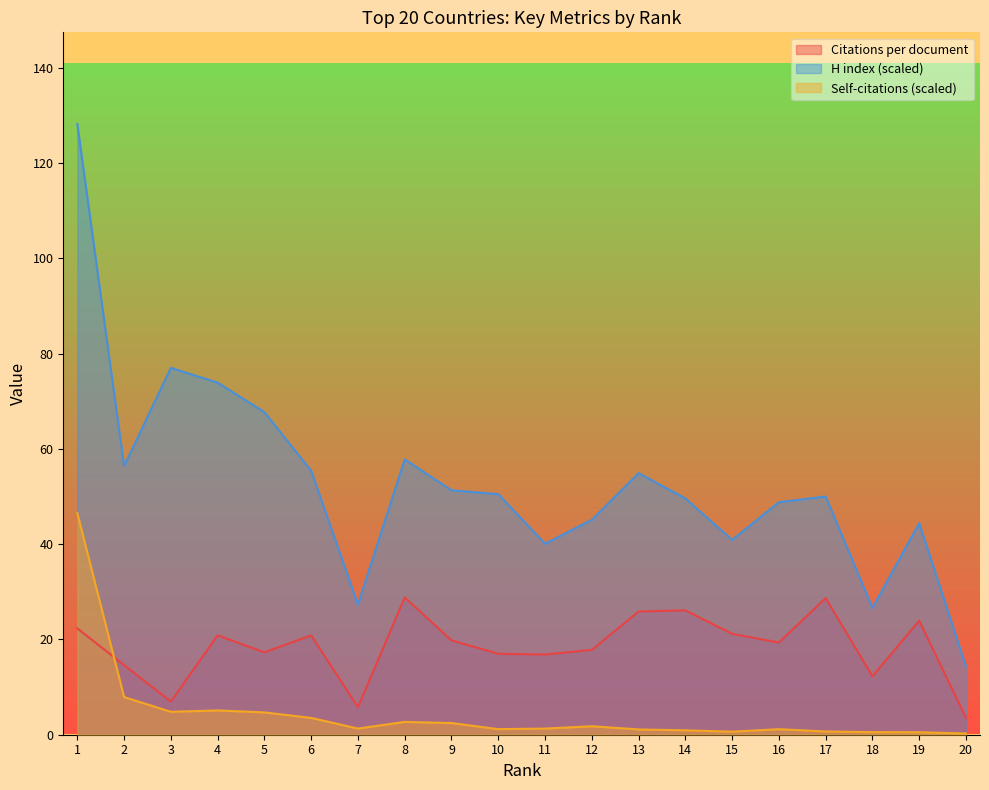

At how many categories does at least one series exceed 37?

17